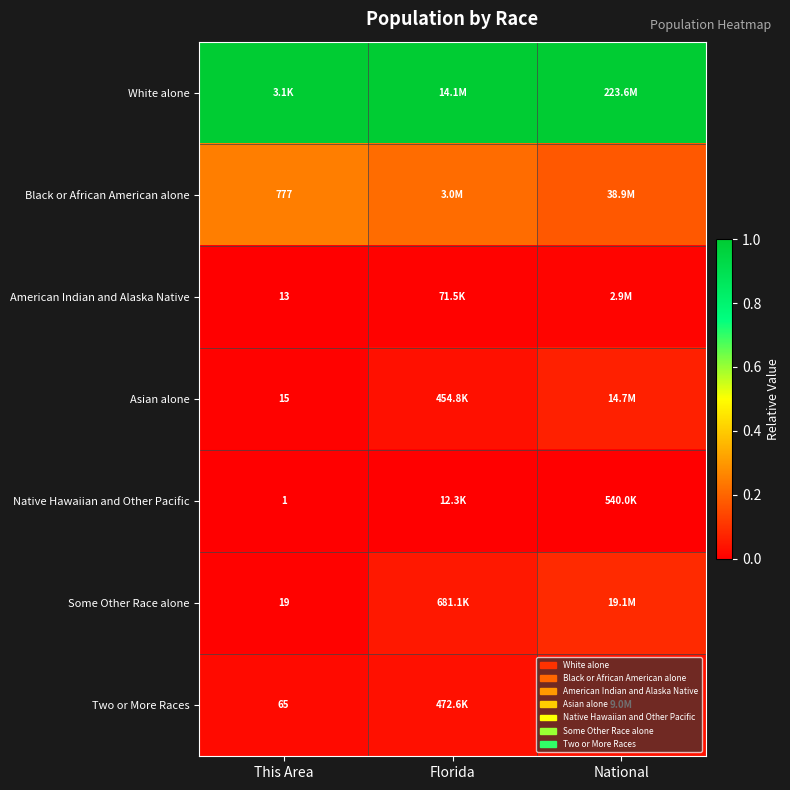

Rank the categories by Two or More Races value from lowest to highest.

This Area, Florida, National